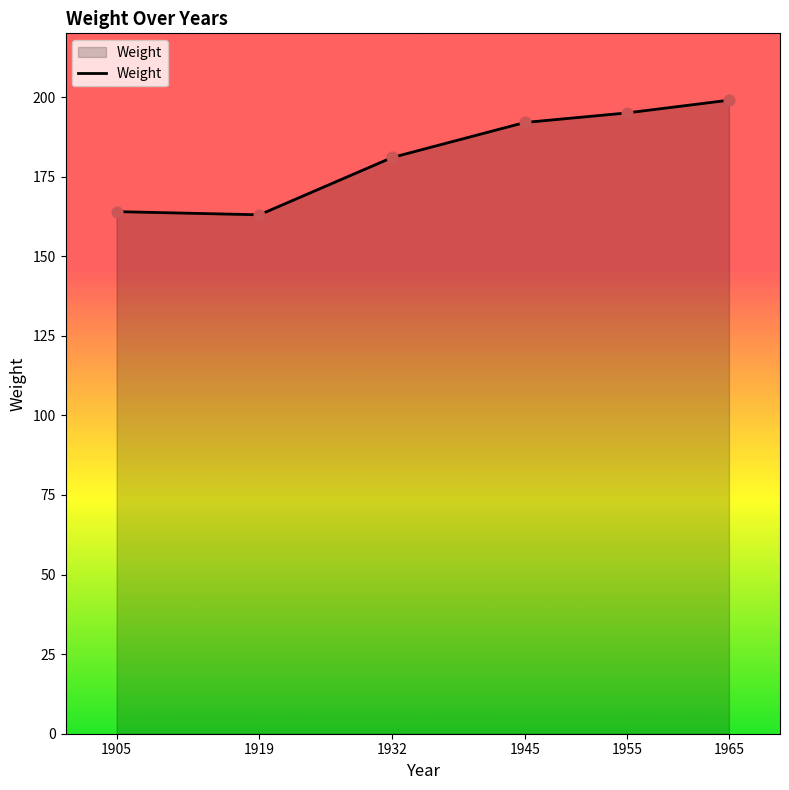

Which has a higher value, 1905 or 1965?

1965